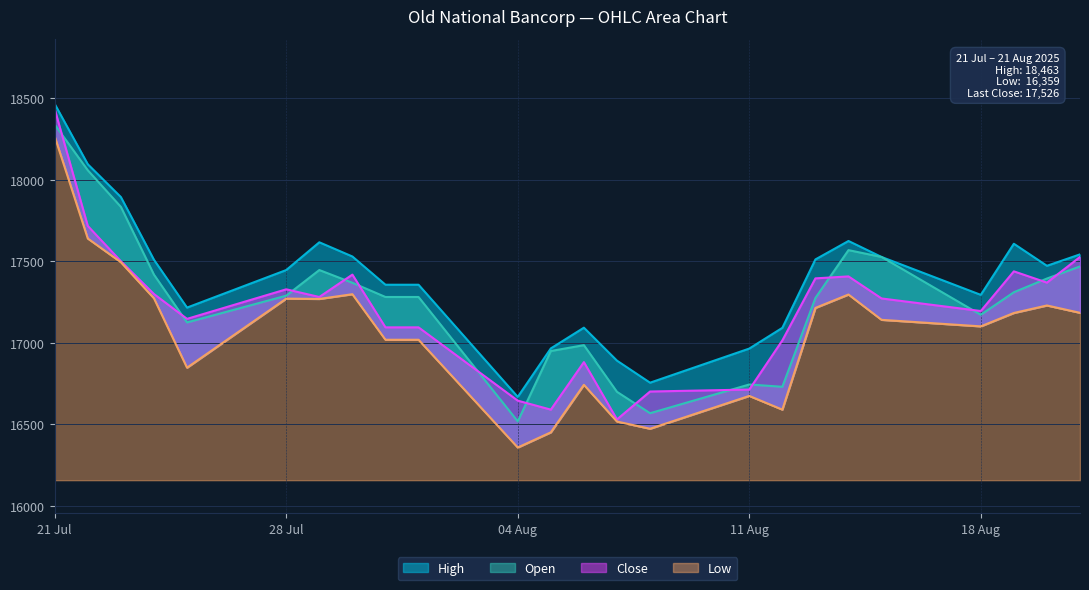

What is the average value of the High series?

17395